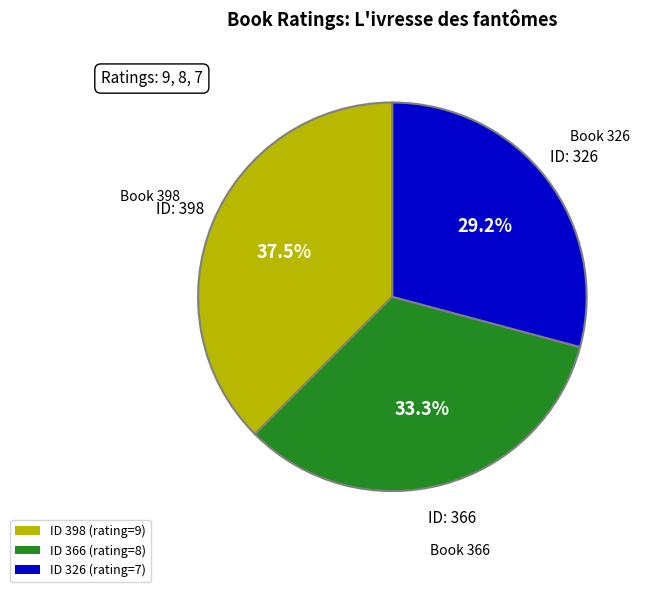

Is there a majority slice in this chart?

No